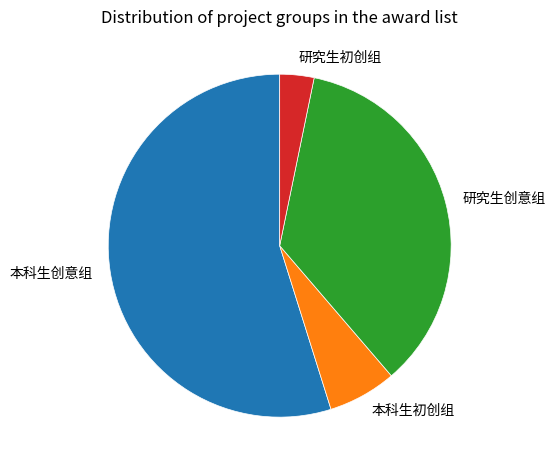

Which category has the biggest portion of the pie?

本科生创意组